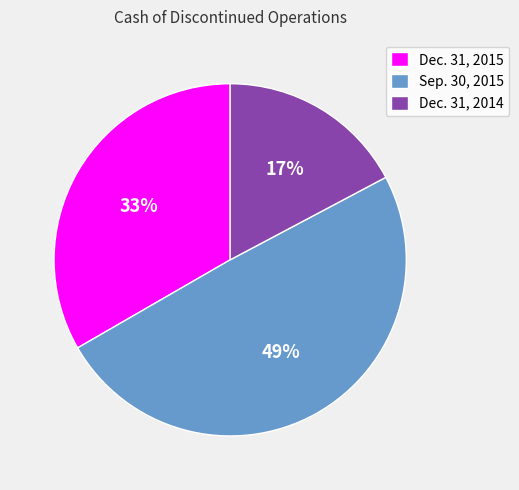

Rank the categories by value from lowest to highest.

Dec. 31, 2014, Dec. 31, 2015, Sep. 30, 2015